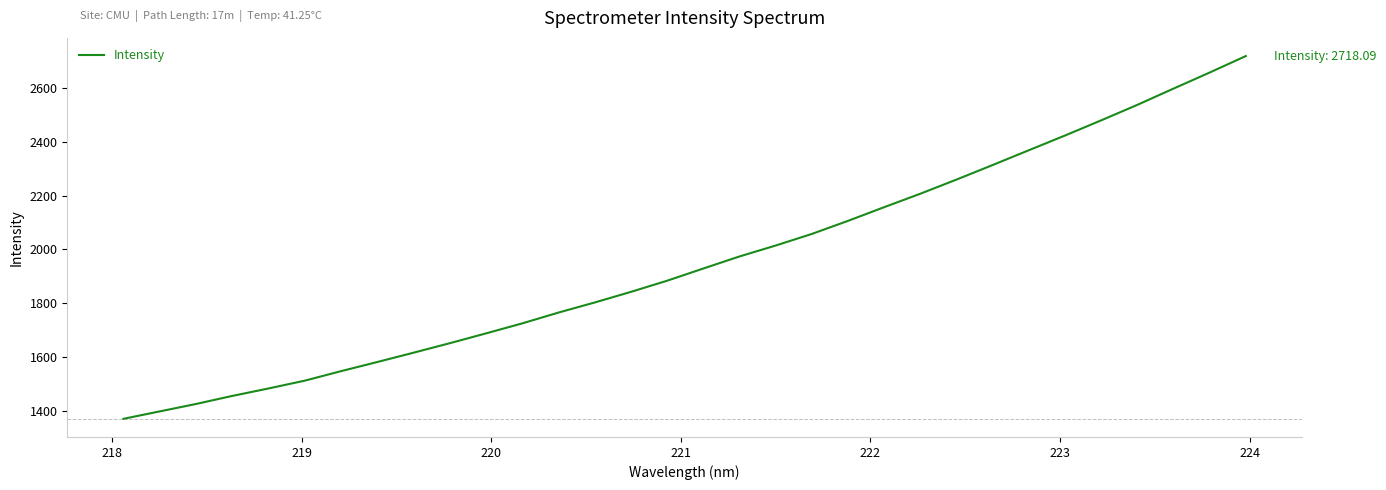

What is the greatest value displayed?

2718.1